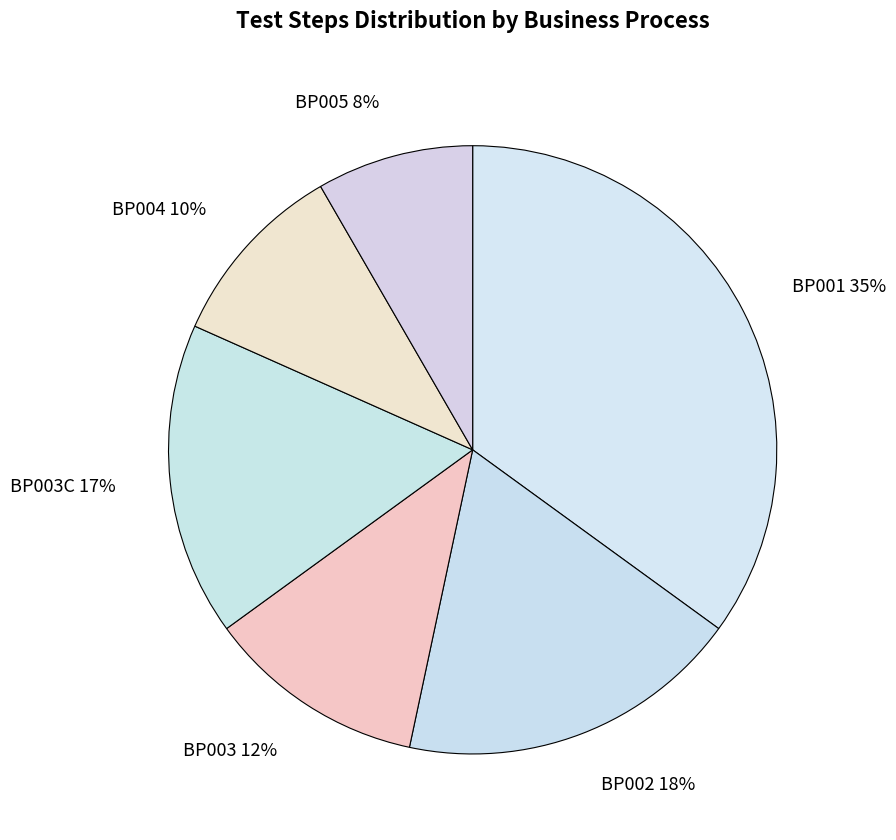

What percentage is the BP005 slice, to the nearest percent?

8%